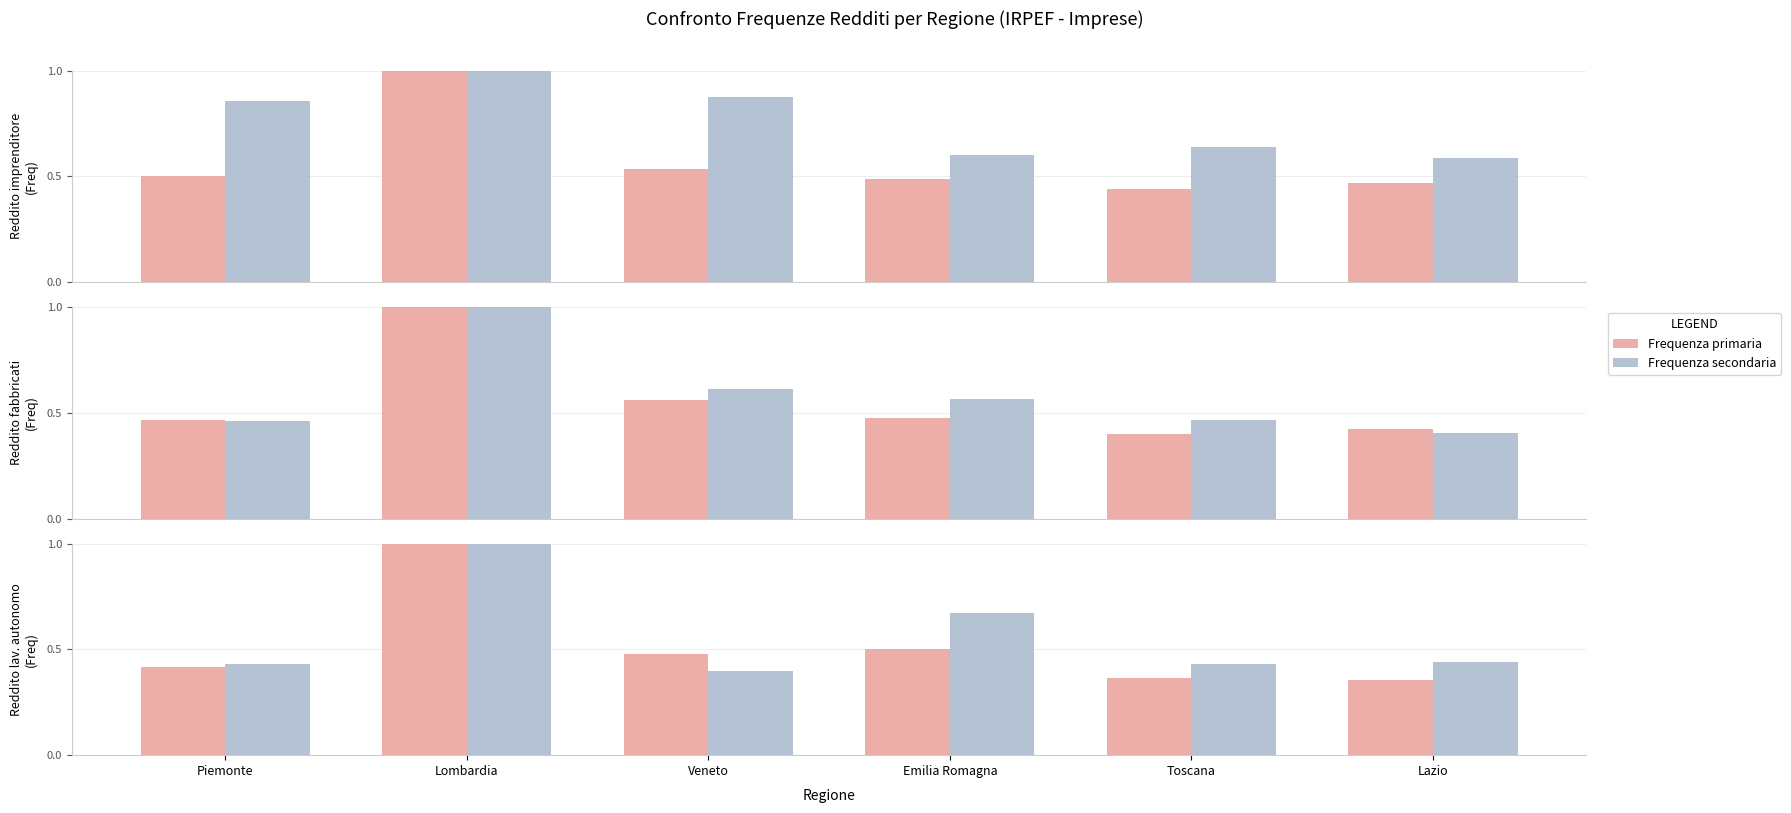

At which label is Serie B closest to 0?

Veneto